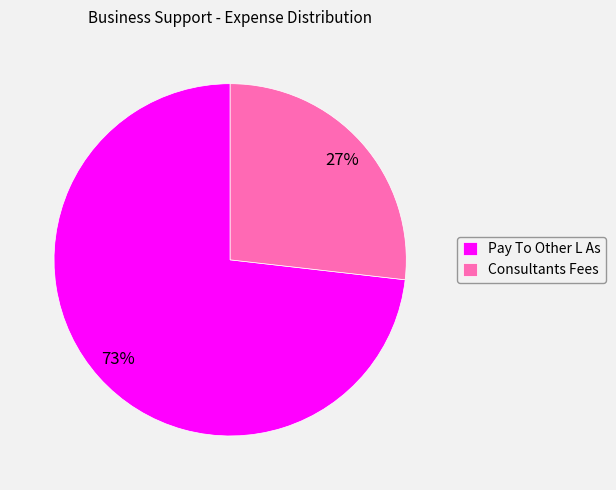

What is the ratio of the value at Pay To Other L As to the value at Consultants Fees?

2.7